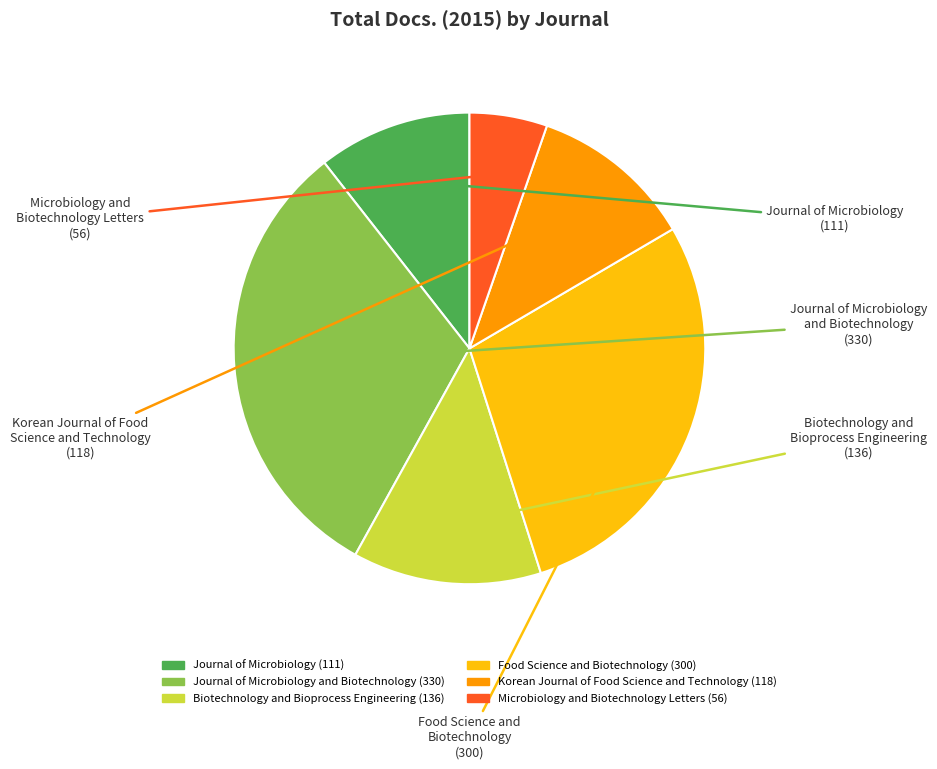

How many segments does this pie chart have?

6